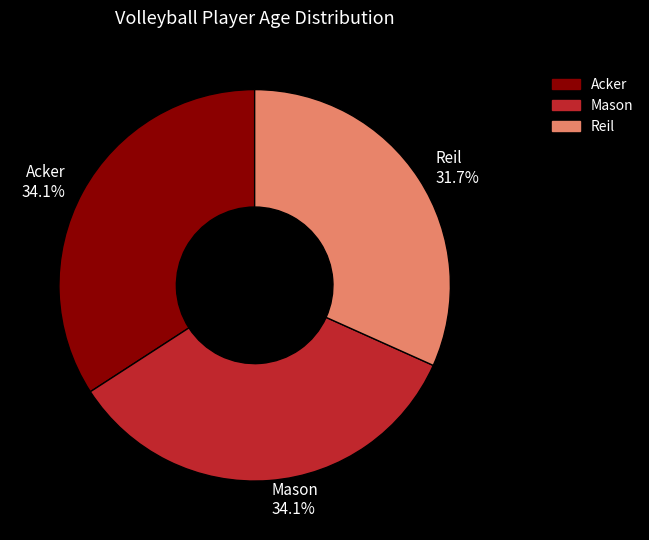

What is the ratio of the value at Reil 31.7% to the value at Mason 34.1%?

0.9